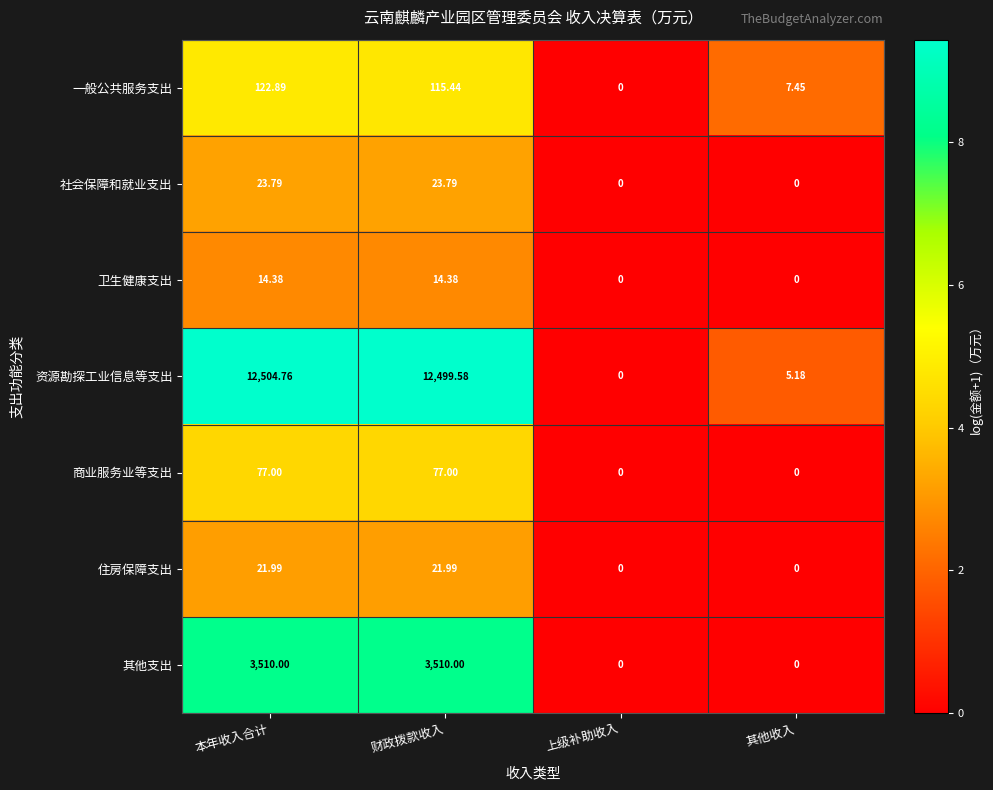

List the series in order of their peak value, highest first.

资源勘探工业信息等支出, 其他支出, 一般公共服务支出, 商业服务业等支出, 社会保障和就业支出, 住房保障支出, 卫生健康支出